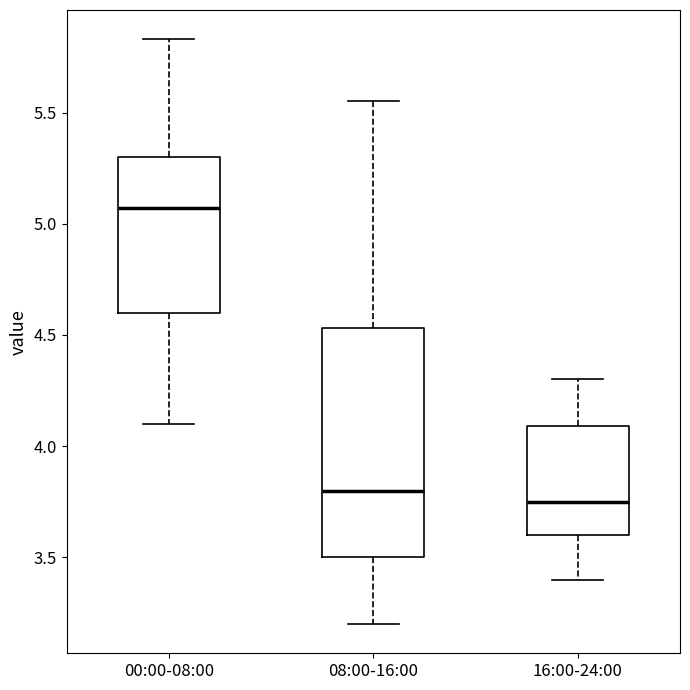

Where is the lower edge of the box for 08:00-16:00 on the y-axis? The values are not printed on the chart, so give them approximately, as read against the axis.

3.50